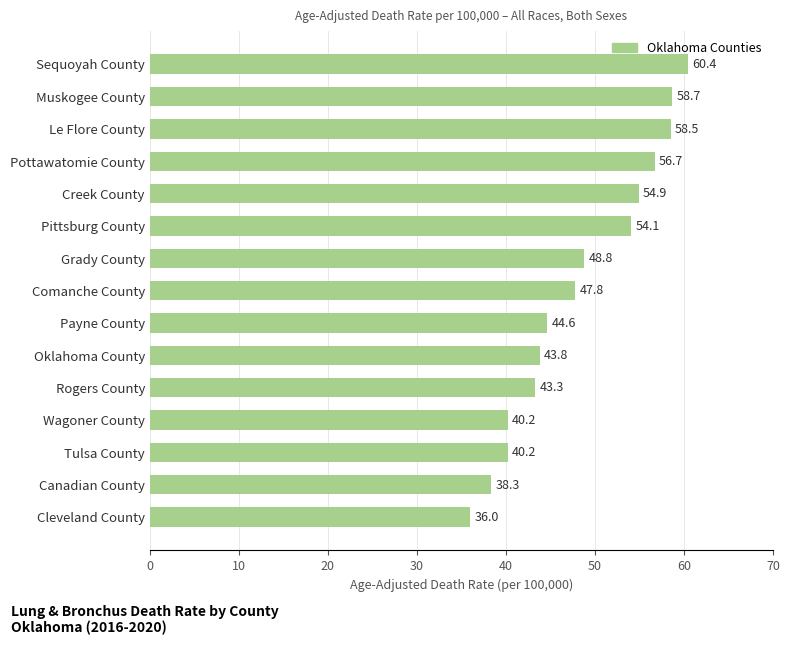

True or false: the data shows 43.3 at Rogers County.

True